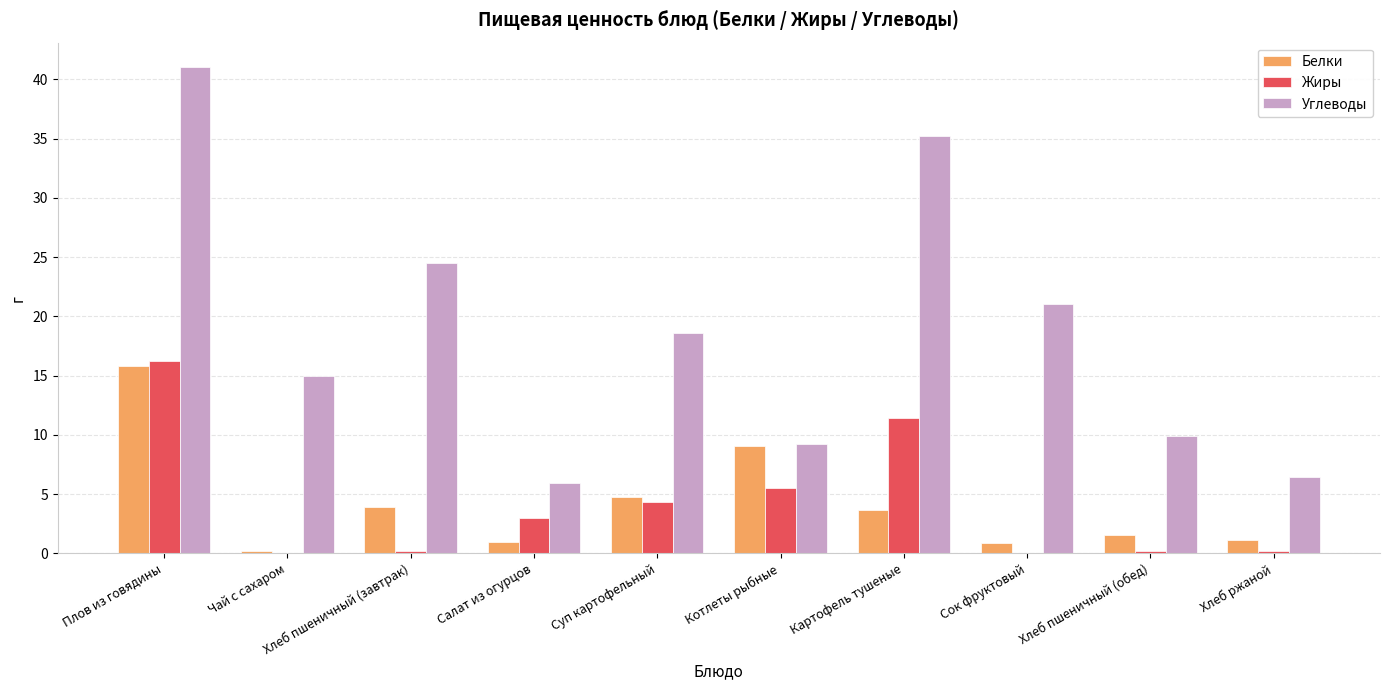

What is the greatest value displayed?

41.0